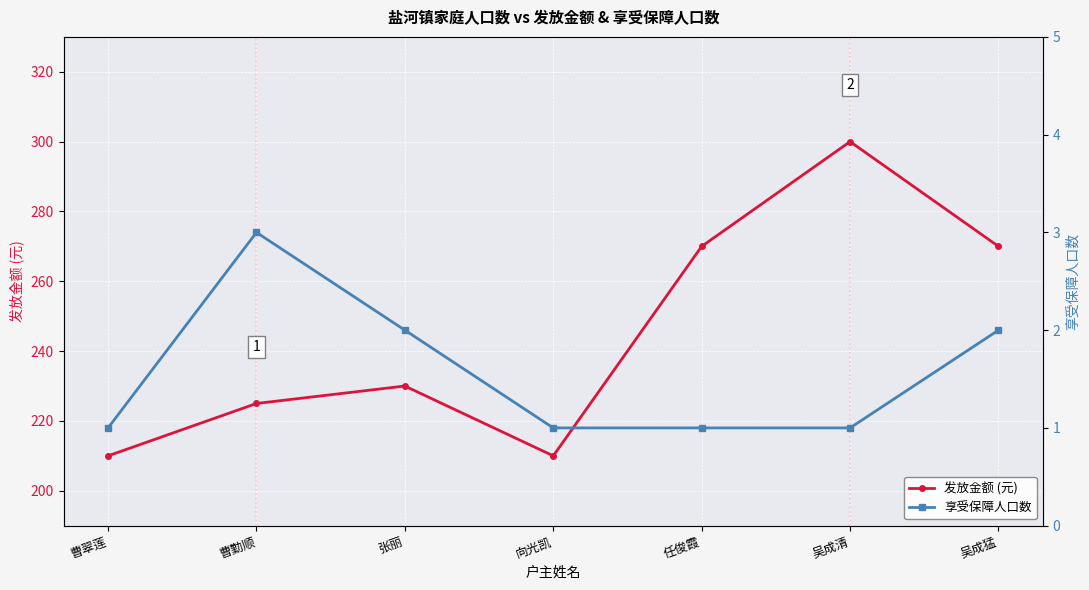

What is the spread (max minus min) of values at 曹翠莲?

209